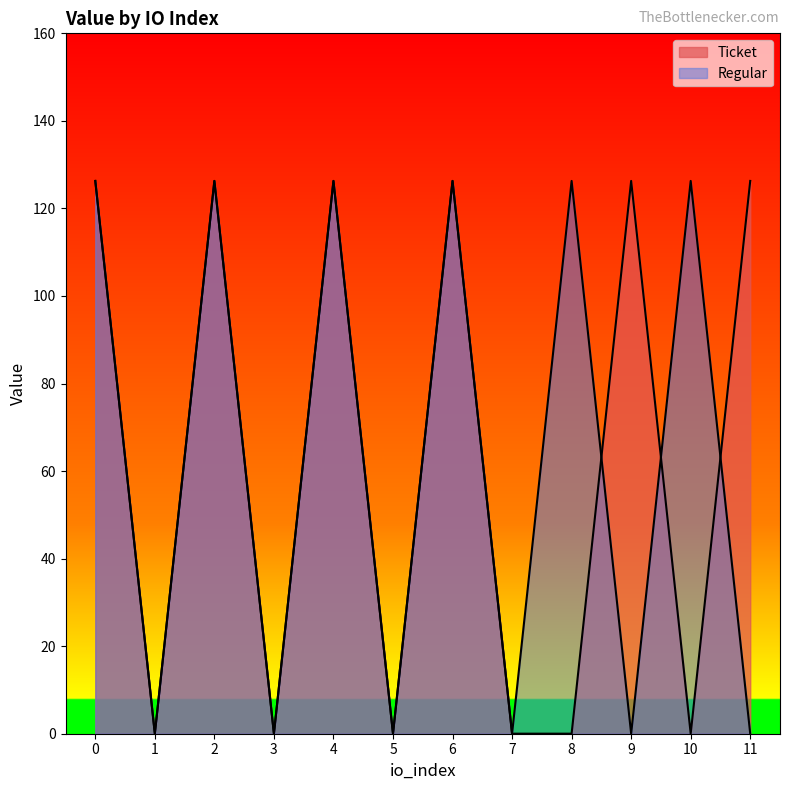

True or false: Regular has a value of 126.3 at 4.

True